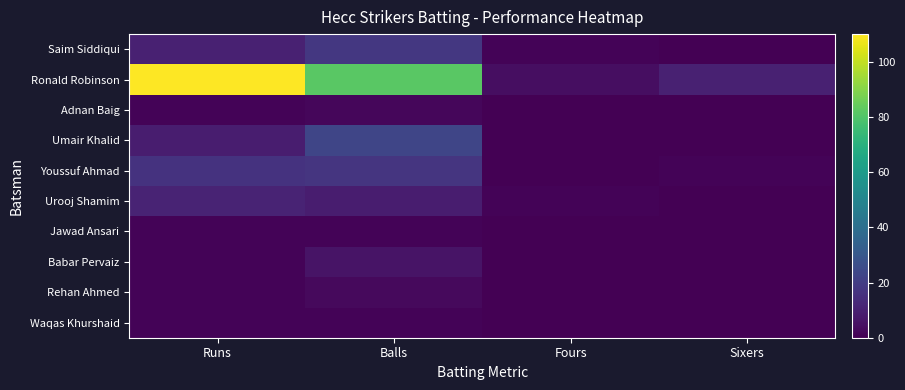

What is the difference between the highest and lowest values at Sixers?

10